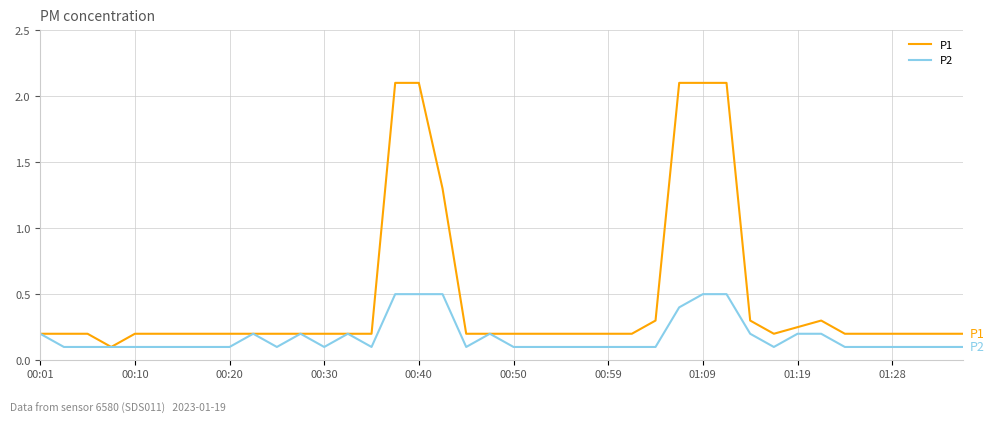

List the series in order of their peak value, lowest first.

P2, P1